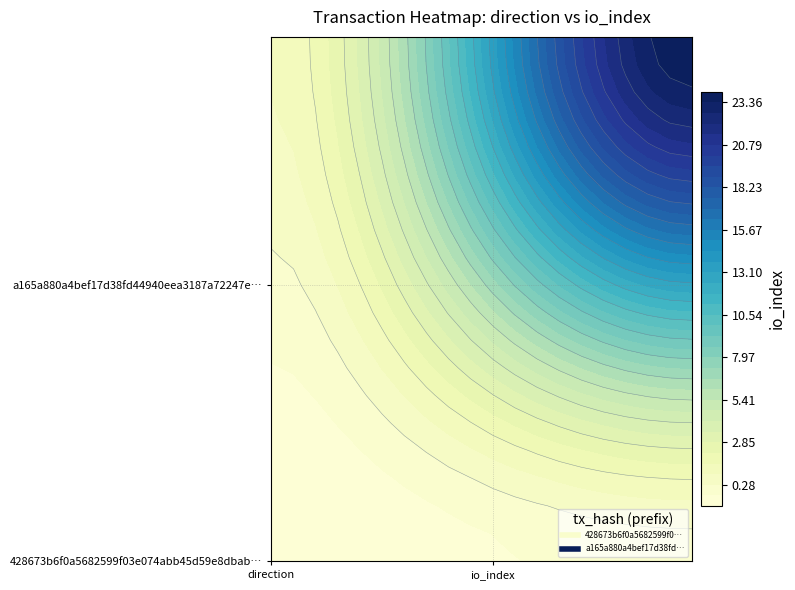

Reading right to left, list all the values displayed in this chart.

428673b6f0a5682599f03e074abb45d59e8dbab: 1=0	0=-1
a165a880a4bef17d38fd44940eea3187a72247e: 1=24	0=1